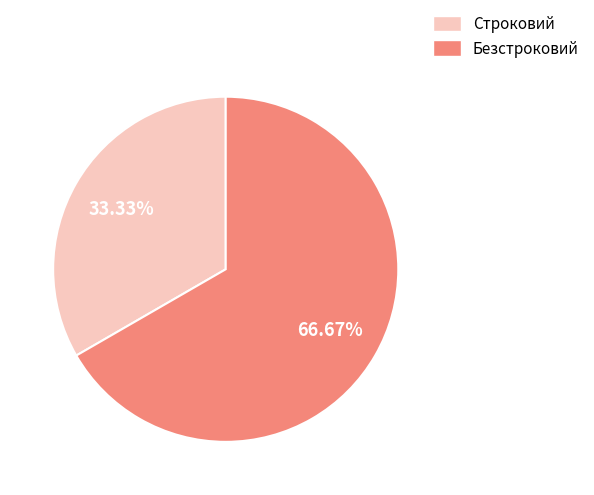

How many segments does this pie chart have?

2